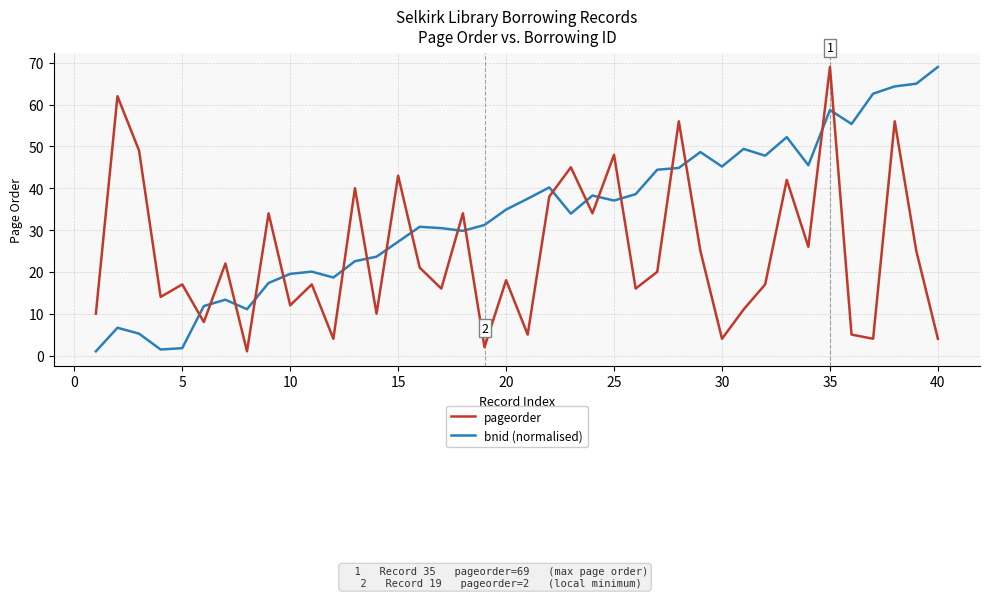

Is this an area chart (filled region under the line)?

No